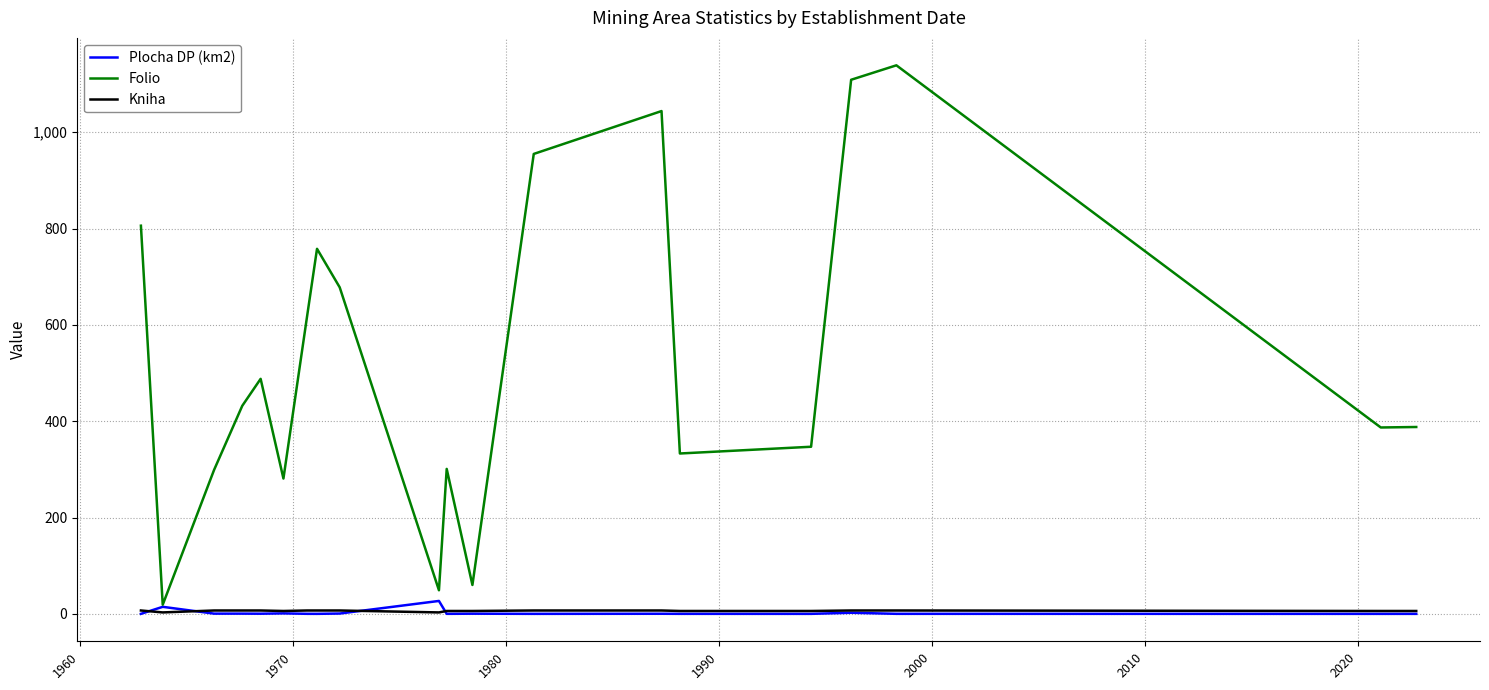

Which series has the widest spread of values?

Folio